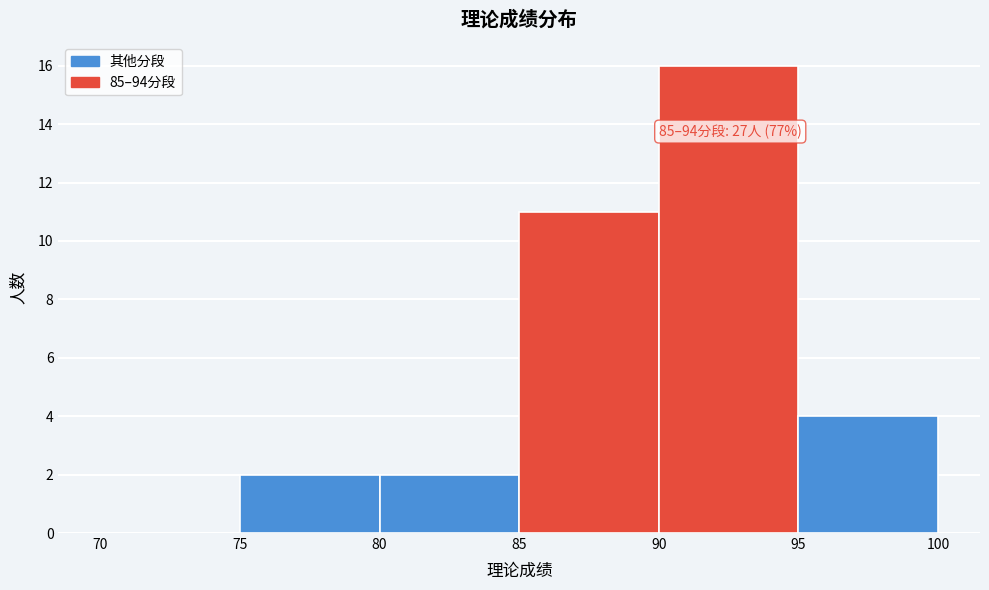

Which range on the x-axis has the tallest bar?

90 to 95